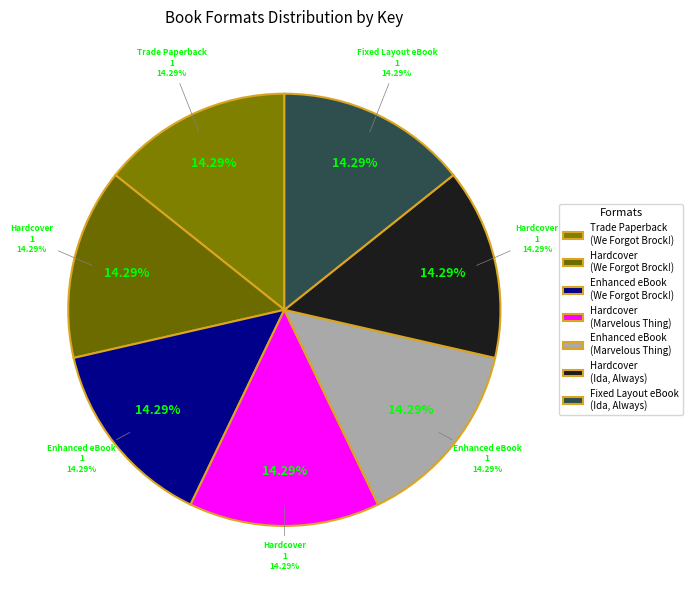

Does 9781534414334 account for over 50% of the chart?

No